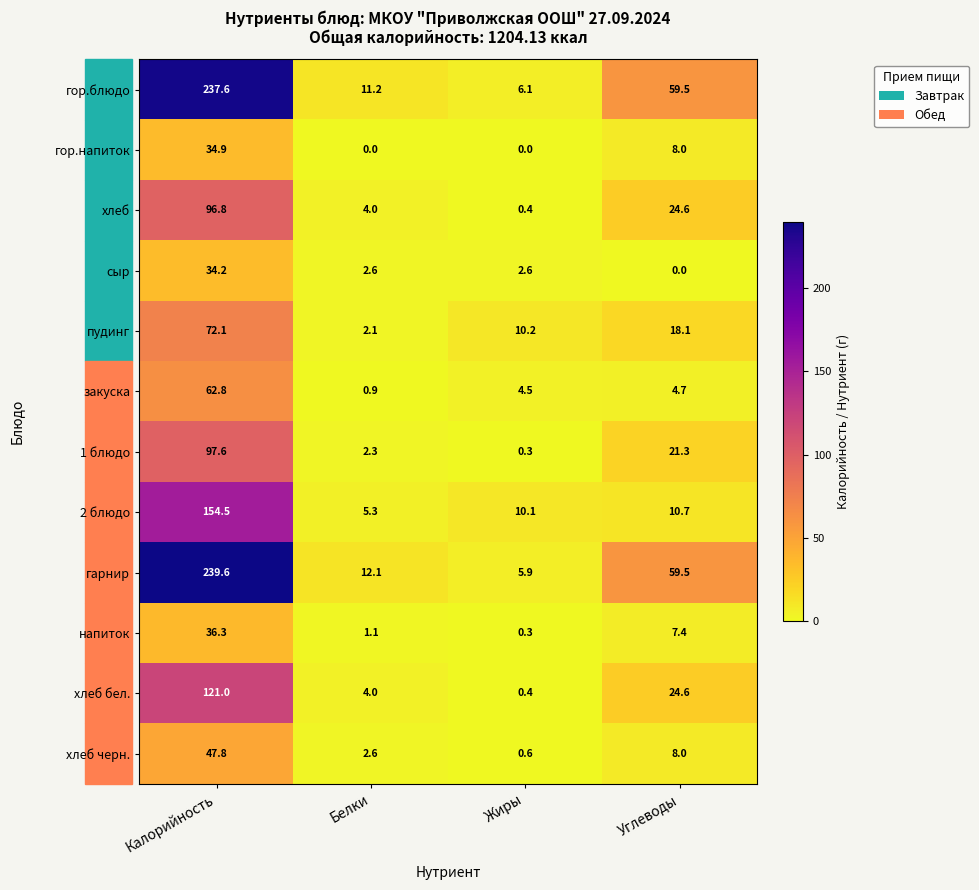

Which series changed the most between Калорийность and Углеводы?

гарнир